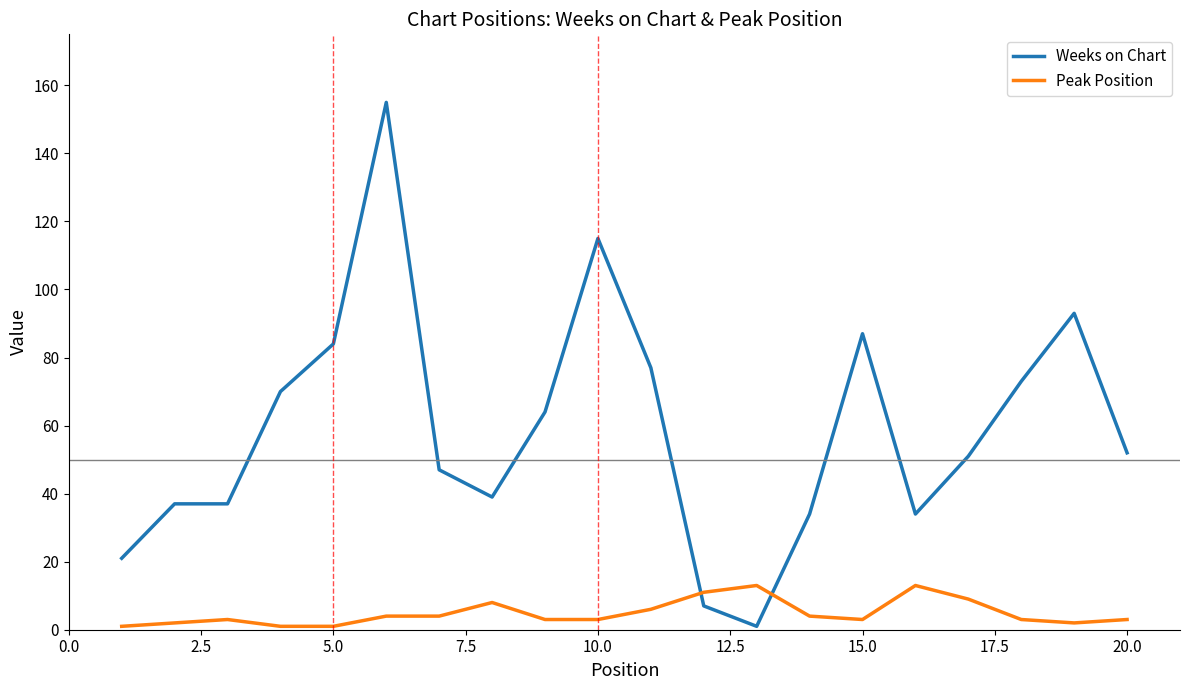

How many categories are shown in the chart?

20